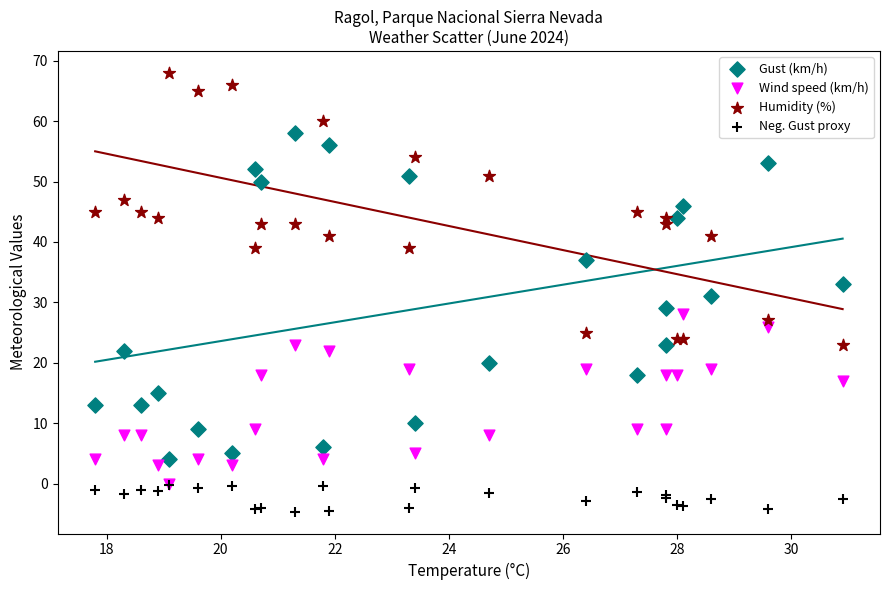

What are all the series names shown in the legend?

Gust (km/h), Wind speed (km/h), Humidity (%), Neg. Gust proxy